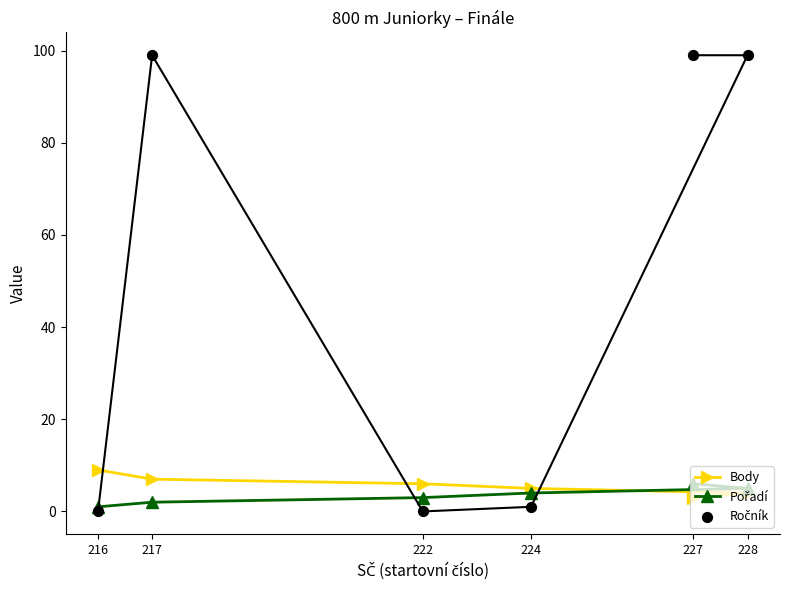

Is the value of Body at 222 greater than the value of Ročník at 228?

No